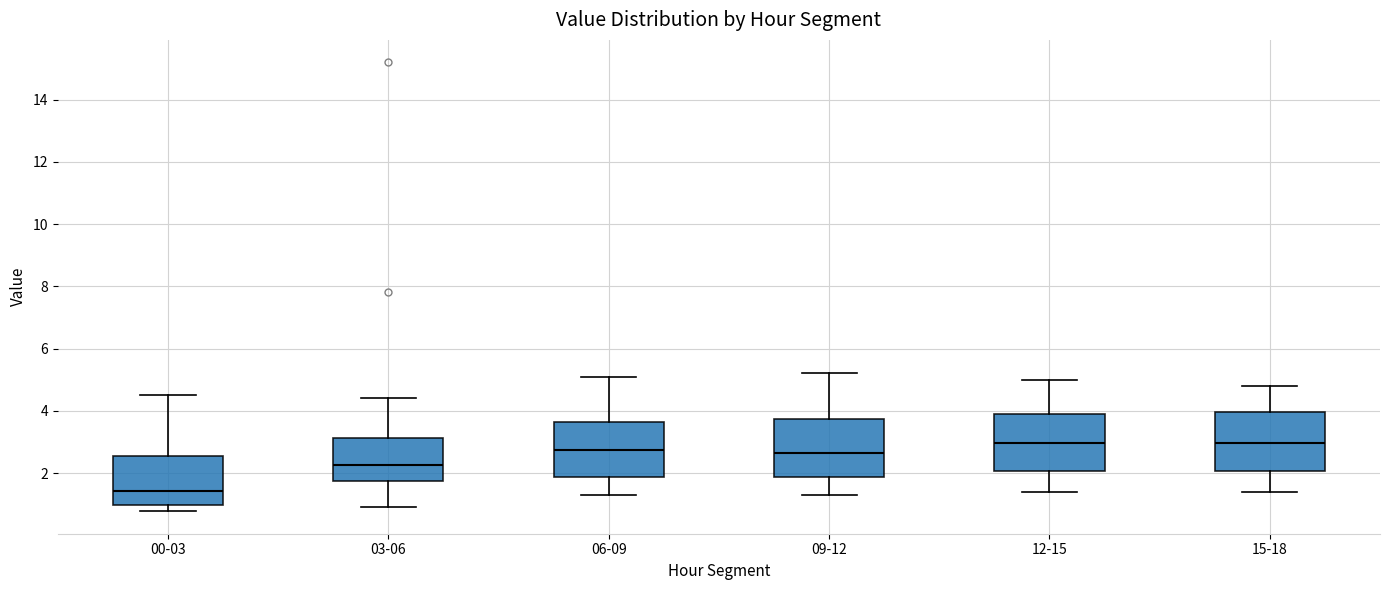

Reading left to right, transcribe this box plot: for each box, give where its median line is, the range the box spans, and where its two whiskers end, as read against the y-axis. The values are not printed on the chart, so give them approximately, as read against the axis.

00-03: median 1.4, box 1.0 to 2.6, whiskers 0.8 to 4.6
03-06: median 2.2, box 1.8 to 3.2, whiskers 1.0 to 4.4
06-09: median 2.8, box 1.8 to 3.6, whiskers 1.4 to 5.2
09-12: median 2.6, box 1.8 to 3.8, whiskers 1.4 to 5.2
12-15: median 3.0, box 2.0 to 4.0, whiskers 1.4 to 5.0
15-18: median 3.0, box 2.0 to 4.0, whiskers 1.4 to 4.8